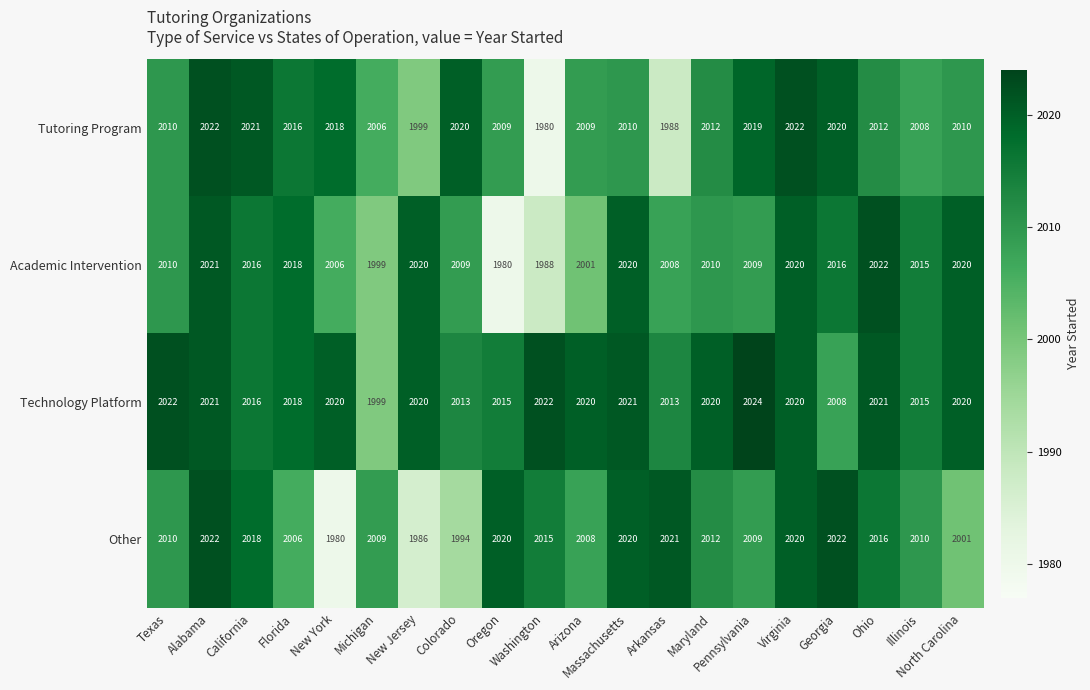

What is the sum of all Technology Platform values?

40348